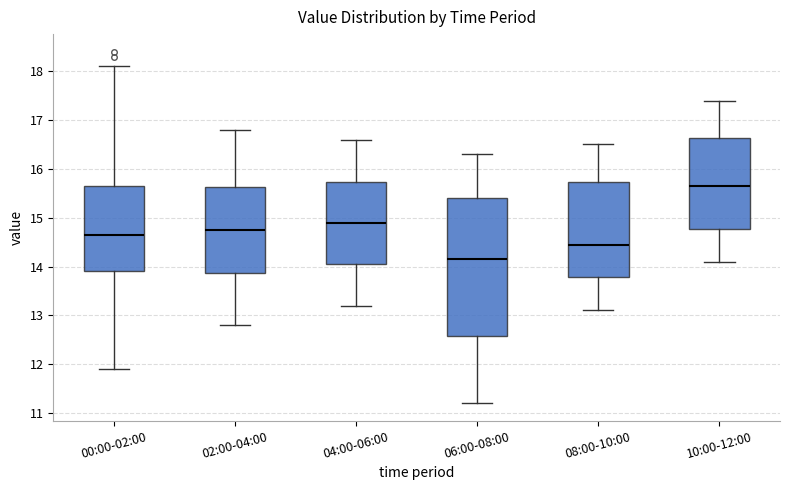

Reading left to right, read every box against the y-axis: the position of its median line, the range the box covers, and the ends of its whiskers. The values are not printed on the chart, so give them approximately, as read against the axis.

00:00-02:00: median 14.7, box 13.9 to 15.7, whiskers 11.9 to 18.1
02:00-04:00: median 14.8, box 13.9 to 15.6, whiskers 12.8 to 16.8
04:00-06:00: median 14.9, box 14.1 to 15.7, whiskers 13.2 to 16.6
06:00-08:00: median 14.2, box 12.6 to 15.4, whiskers 11.2 to 16.3
08:00-10:00: median 14.5, box 13.8 to 15.7, whiskers 13.1 to 16.5
10:00-12:00: median 15.7, box 14.8 to 16.6, whiskers 14.1 to 17.4